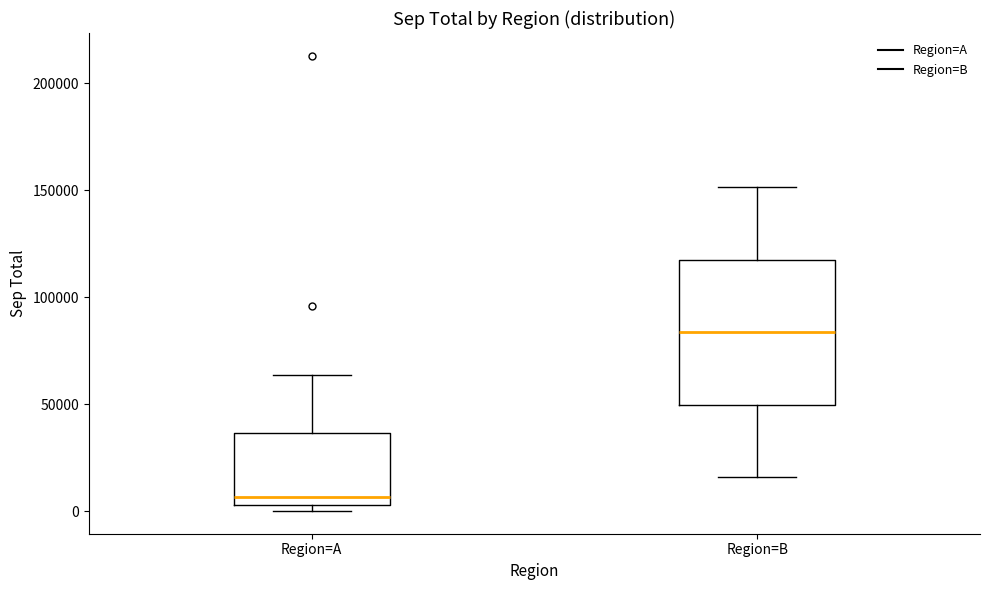

Reading left to right, transcribe this box plot: for each box, give where its median line is, the range the box spans, and where its two whiskers end, as read against the y-axis. The values are not printed on the chart, so give them approximately, as read against the axis.

Region=A: median 5000 (just above the box's lower edge), box 5000 to 35000, whiskers 0 to 65000
Region=B: median 85000, box 50000 to 115000, whiskers 15000 to 150000